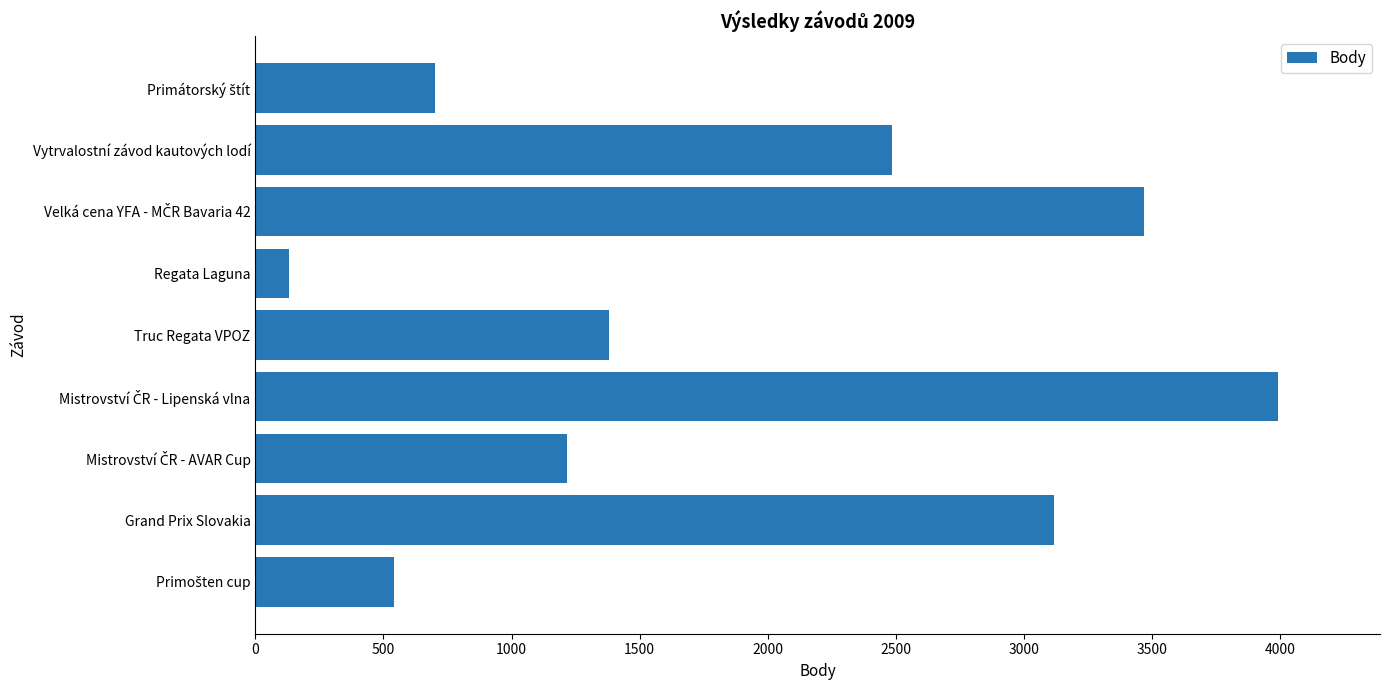

What is the maximum value shown in the chart?

3992